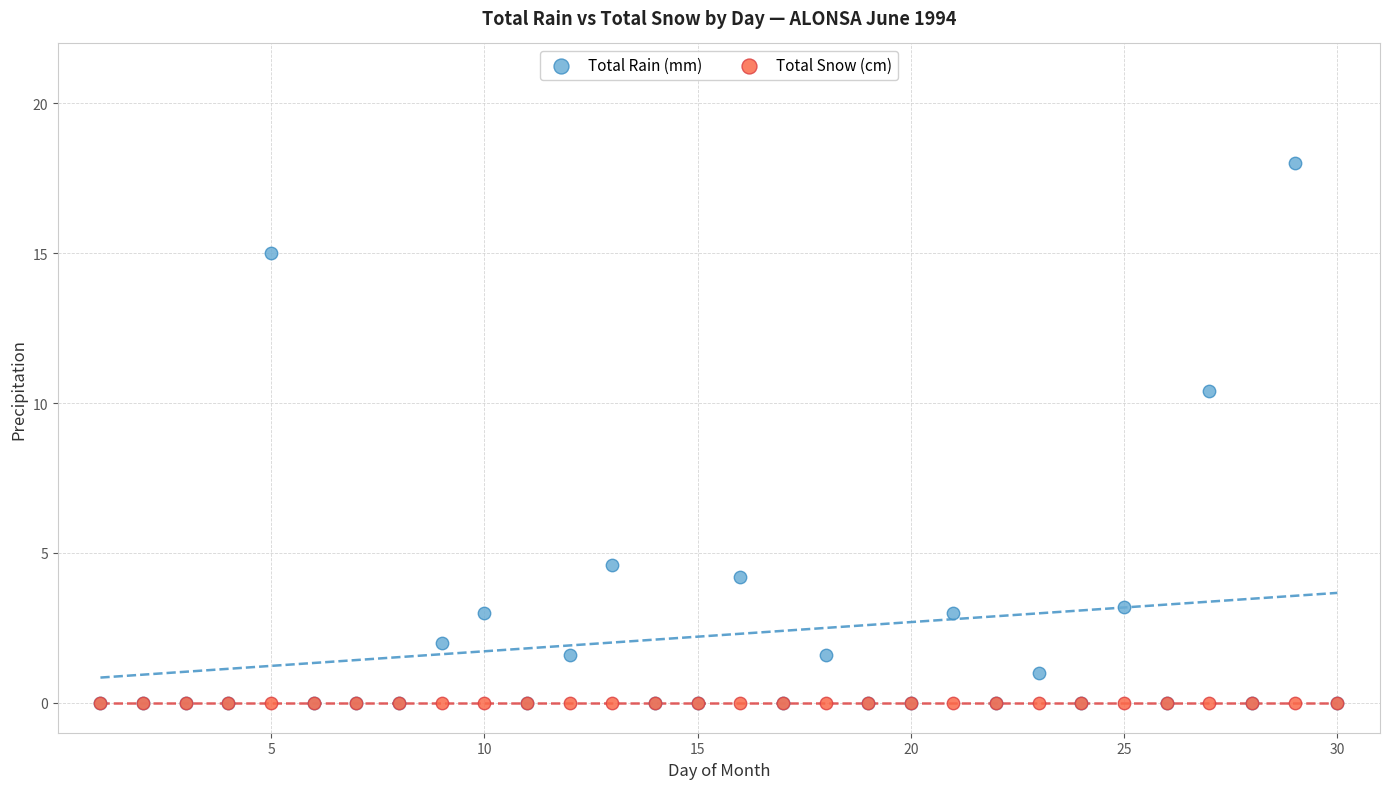

Across all series, what Y value is closest to 9?

10.4